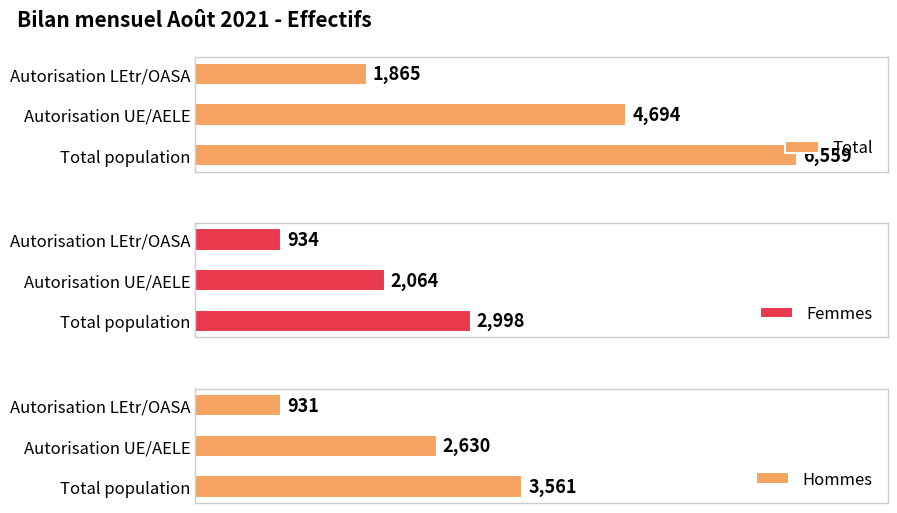

How many data points in Total are above 4694?

1